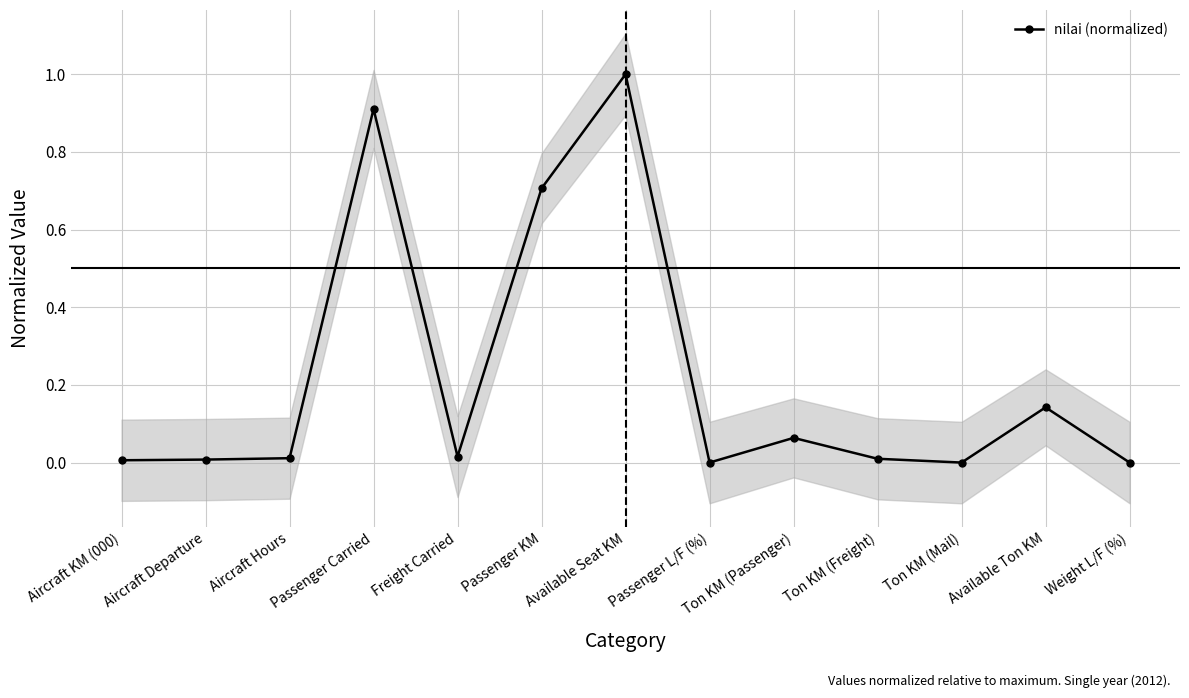

Where is the first local maximum?

Passenger Carried